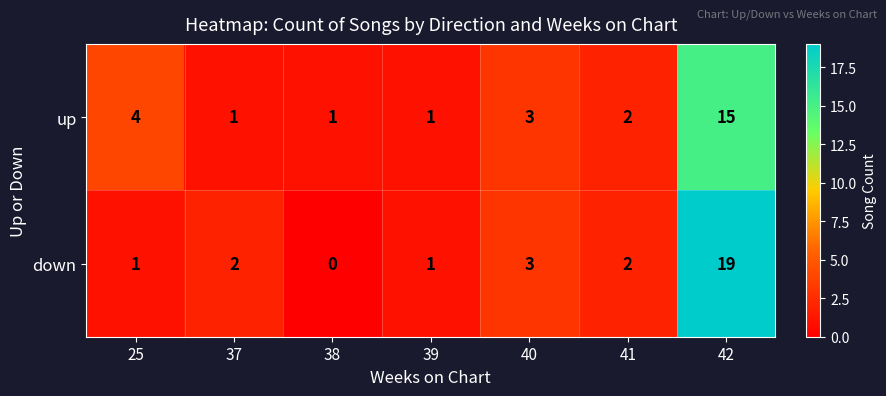

At which label is up closest to 8?

25